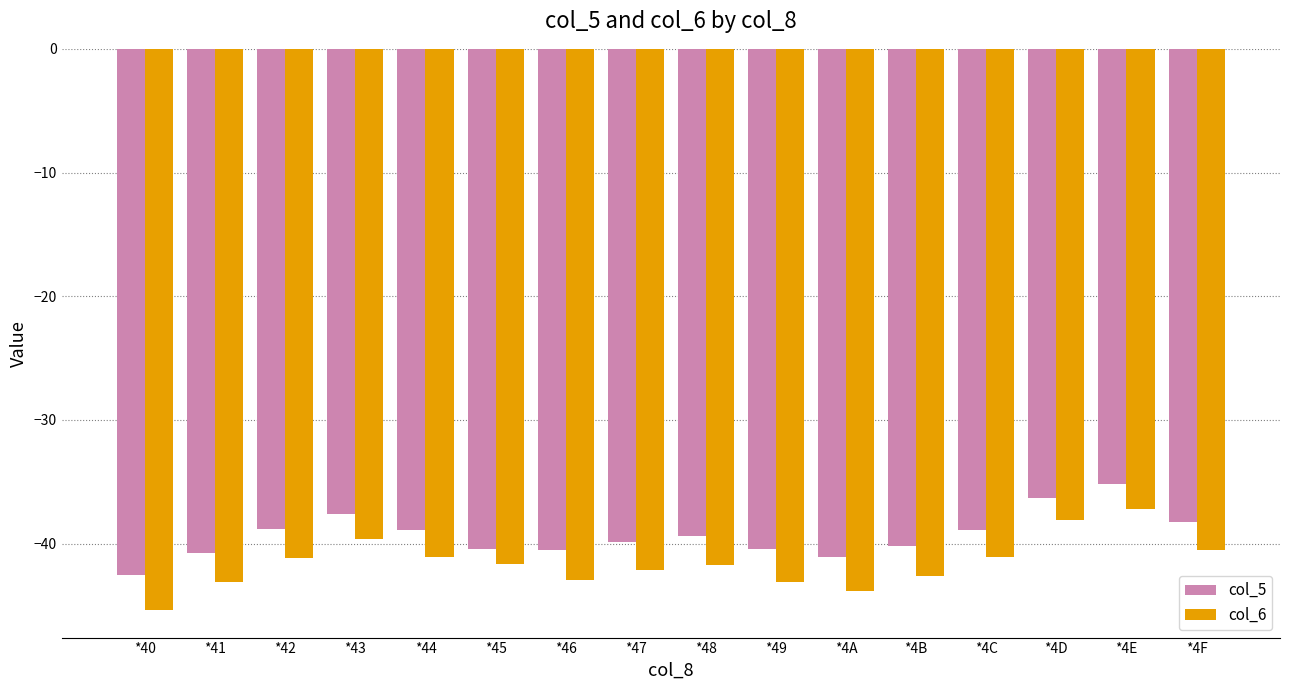

At which label does col_6 reach its minimum?

*40